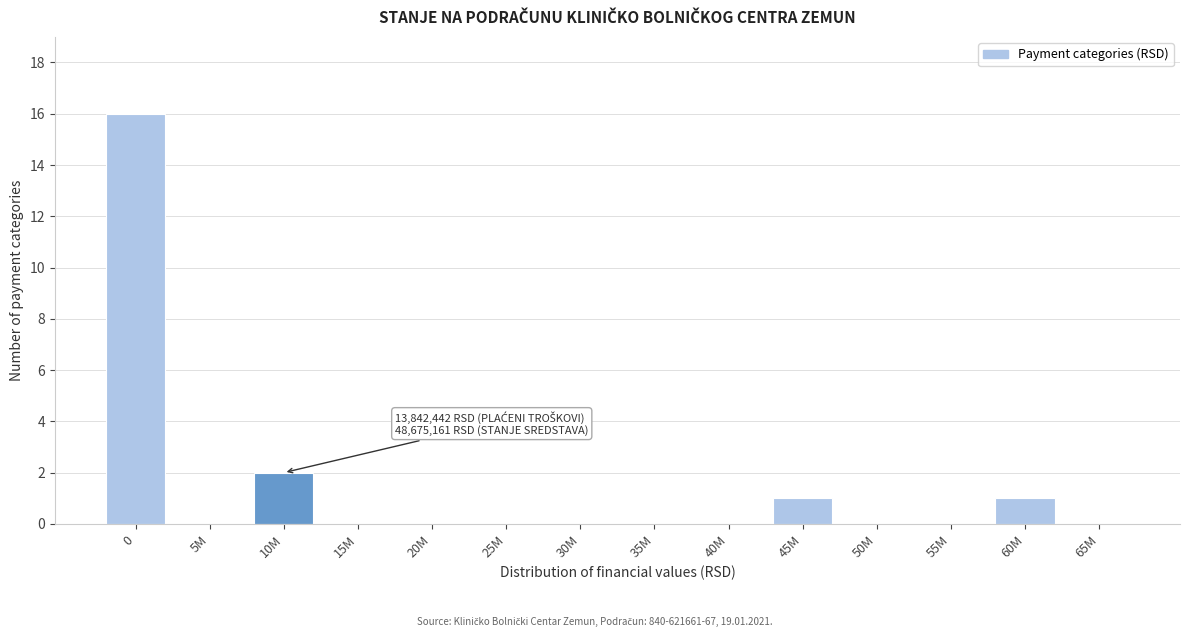

Reading right to left, transcribe all the data shown in this chart.

65M=0	60M=1	55M=0	50M=0	45M=1	40M=0	35M=0	30M=0	25M=0	20M=0	15M=0	10M=2	5M=0	0=16